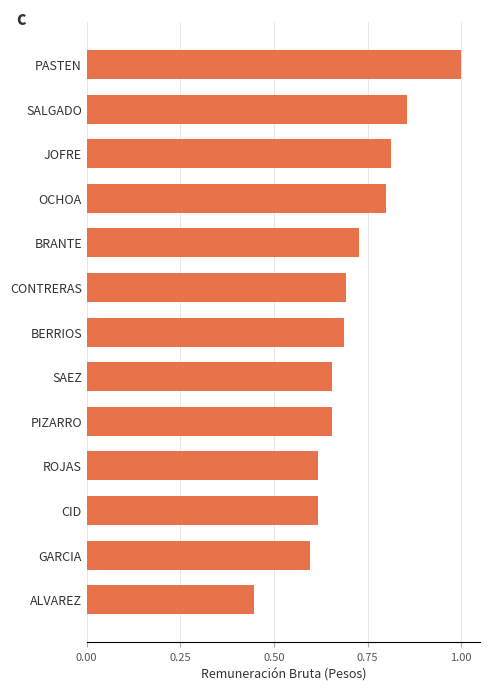

What is the sum of all values?

9.2